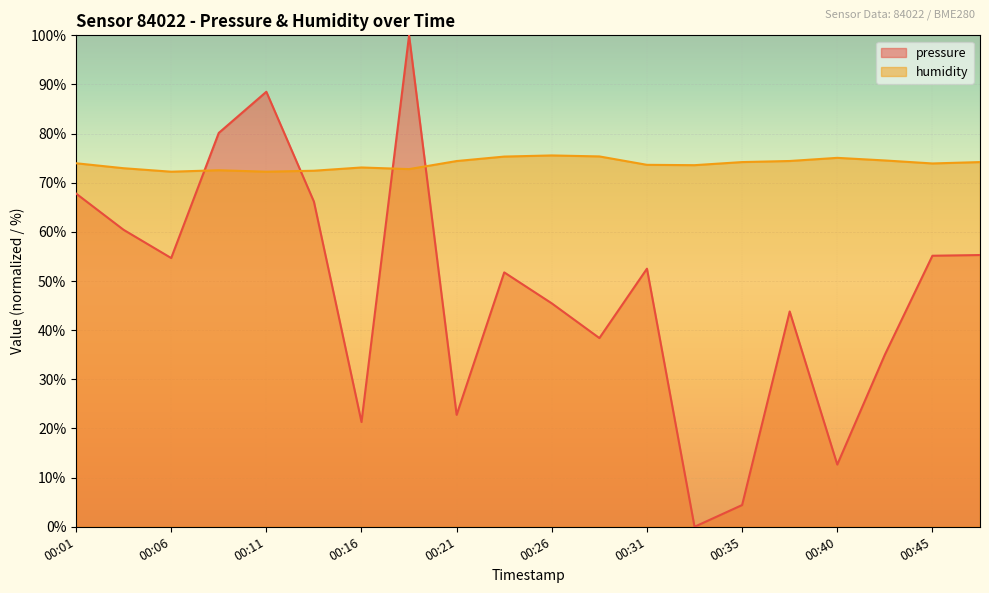

How many lines are shown in the chart?

2